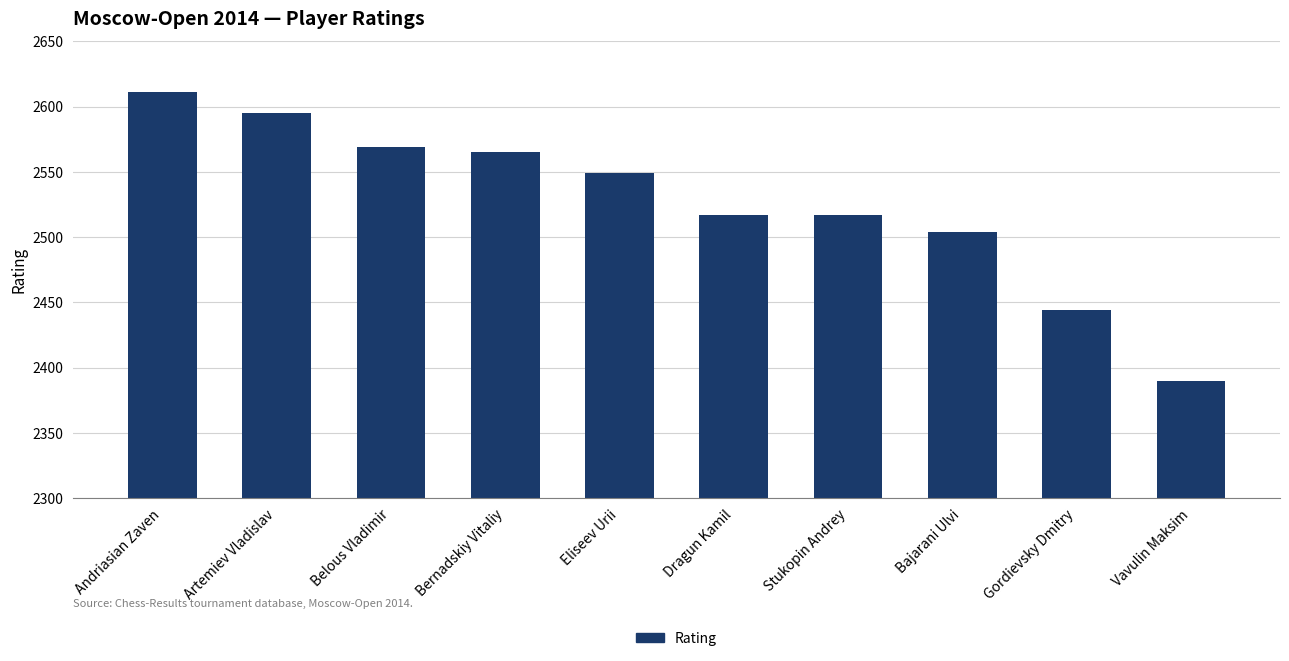

What is the difference between the values at Gordievsky Dmitry and Artemiev Vladislav?

151